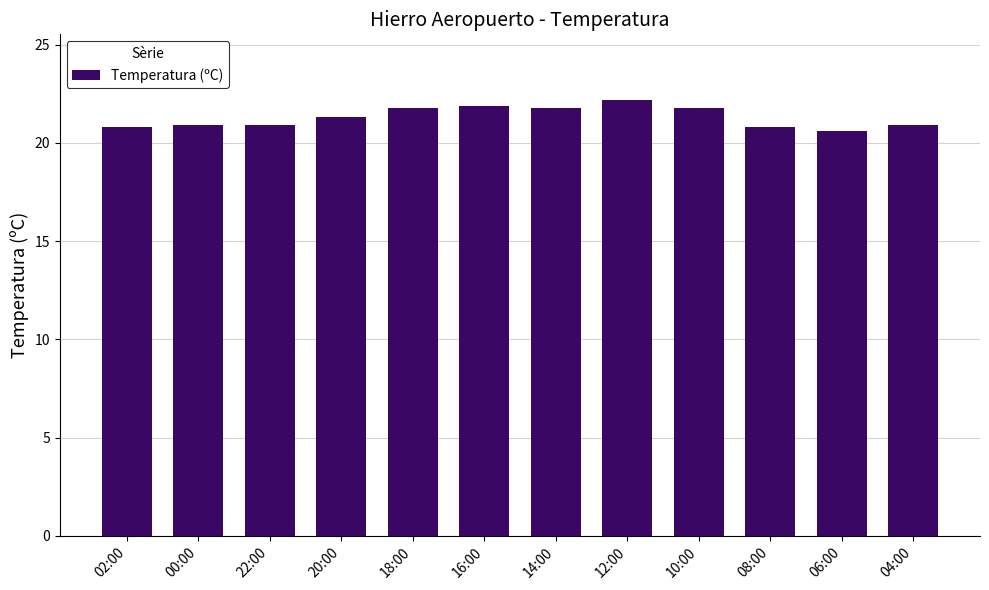

What is the ratio of the value at 08:00 to the value at 12:00?

0.9